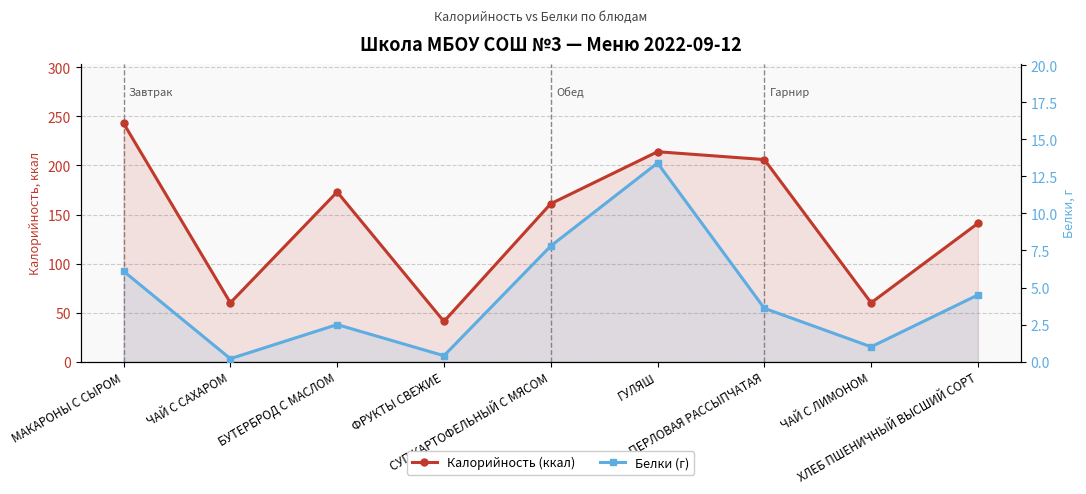

The value of Калорийность (ккал) at ФРУКТЫ СВЕЖИЕ is 41.0. True or false?

True